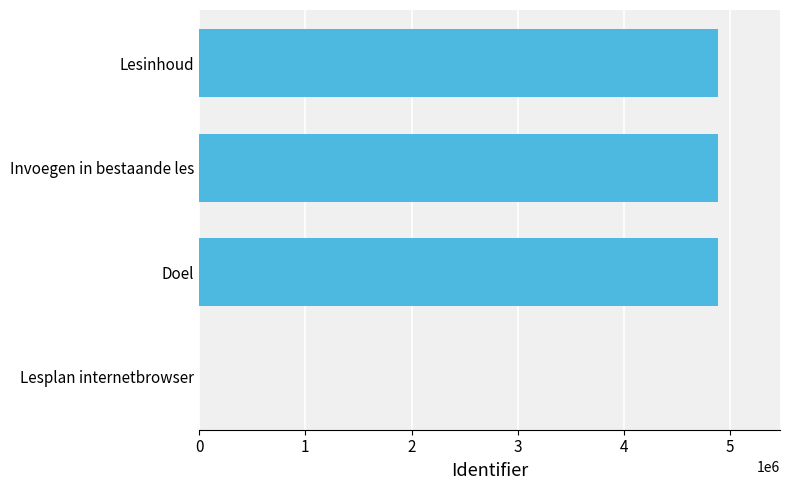

What is the approximate value at Invoegen in bestaande les?

4885530